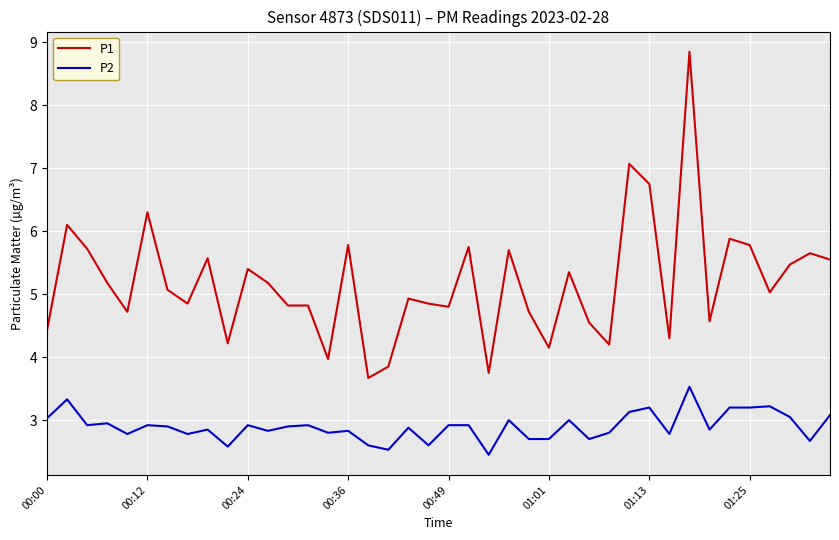

Count the number of data series in this chart.

2